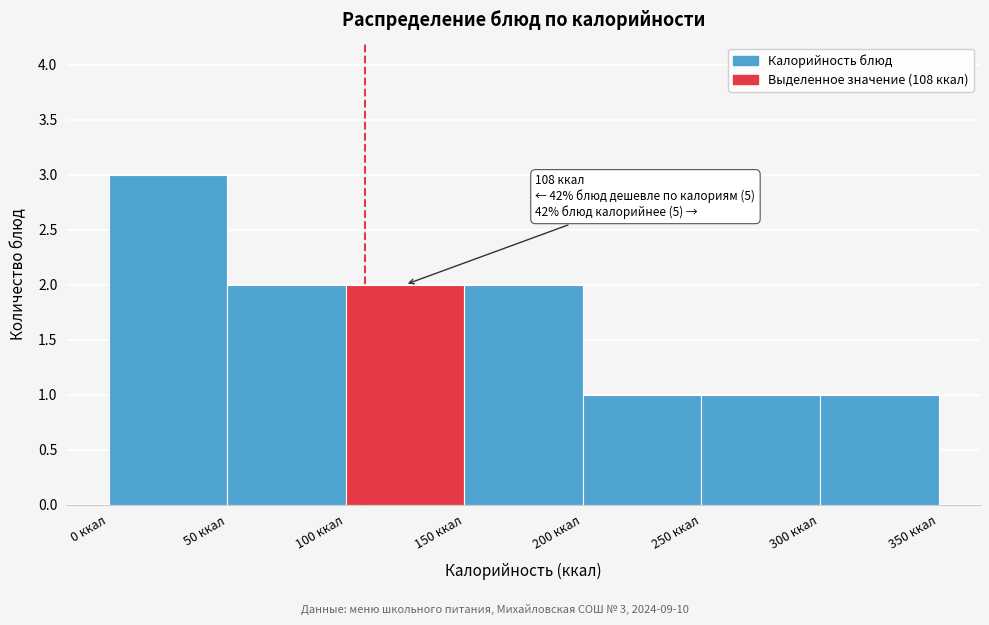

Which range on the x-axis has the tallest bar?

0 to 50